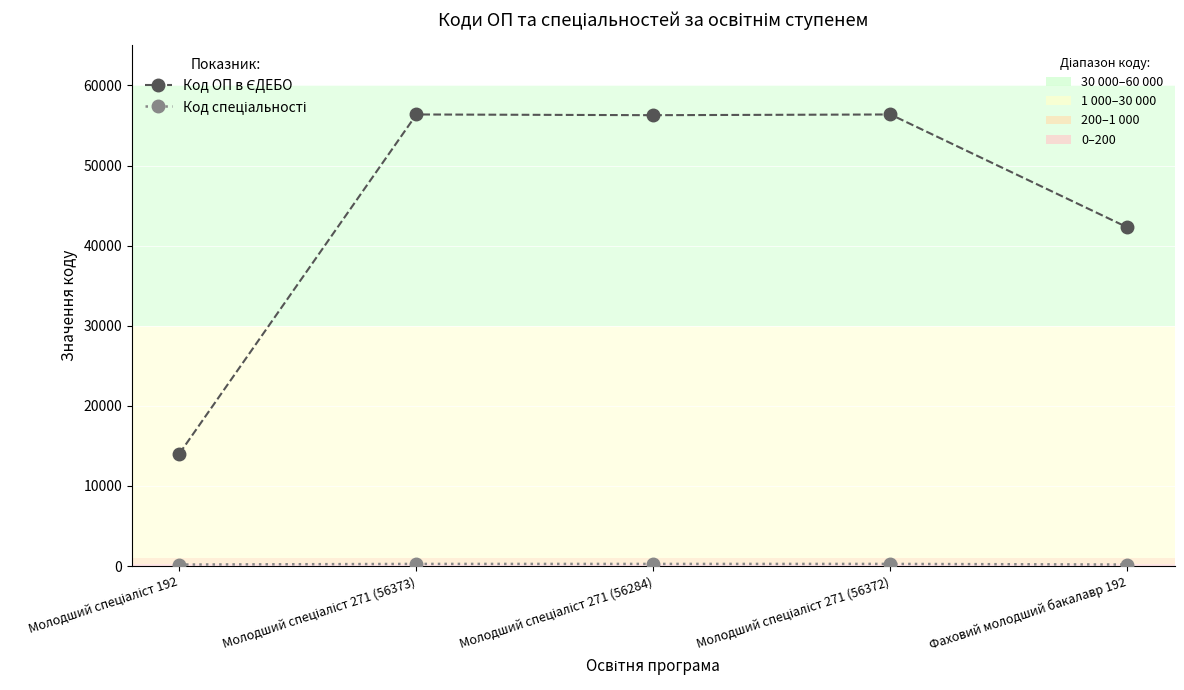

Is this an area chart (filled region under the line)?

No